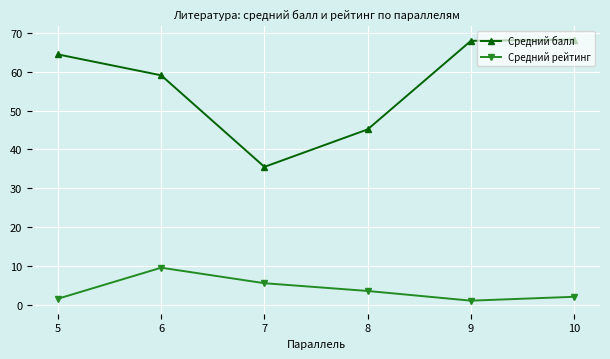

True or false: Средний балл and Средний рейтинг intersect in this chart.

False